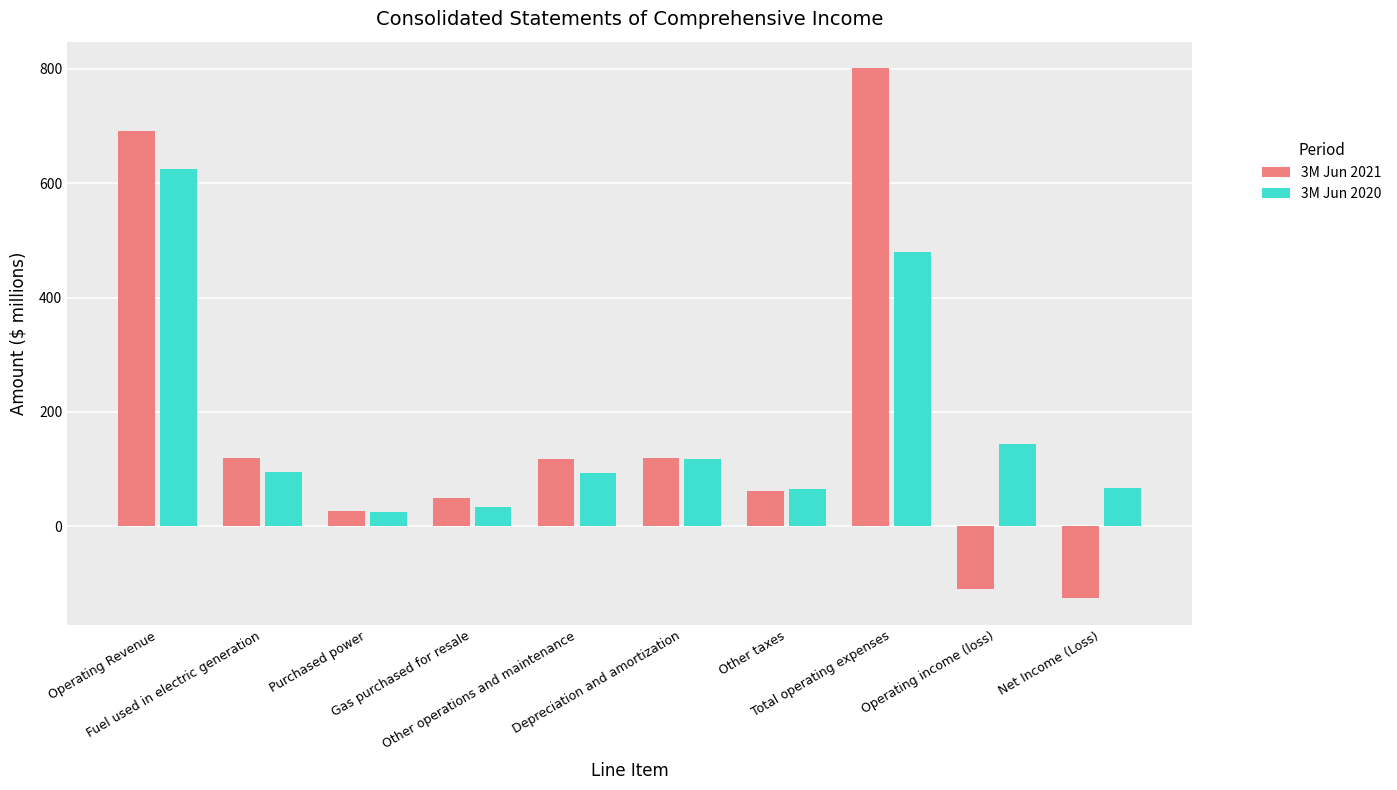

What is the greatest value displayed?

801